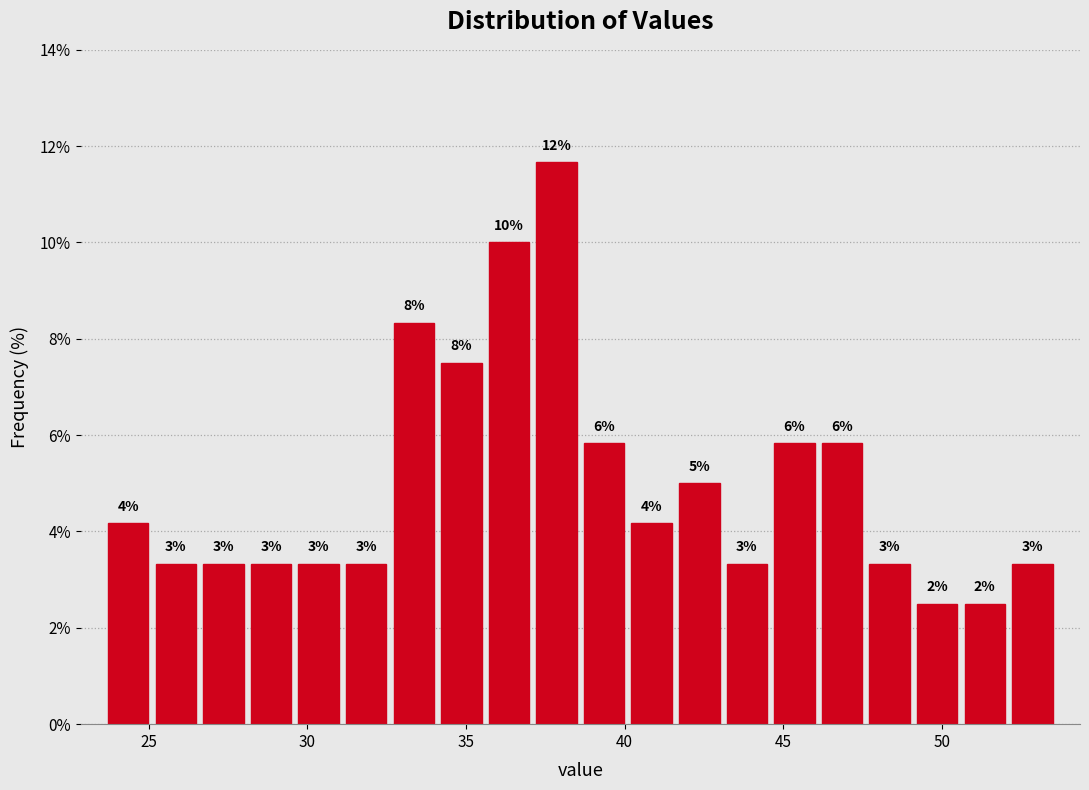

Read against the x-axis, roughly where is the centre of the tallest bar?

38.0